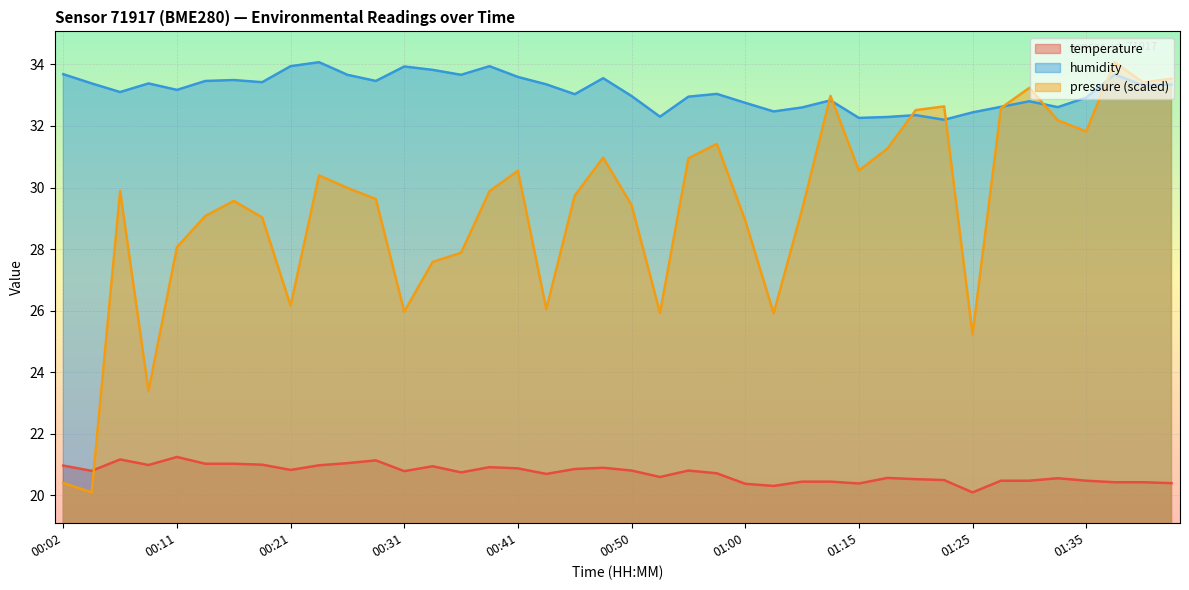

Is it true that temperature equals 21.1 at 00:26?

True